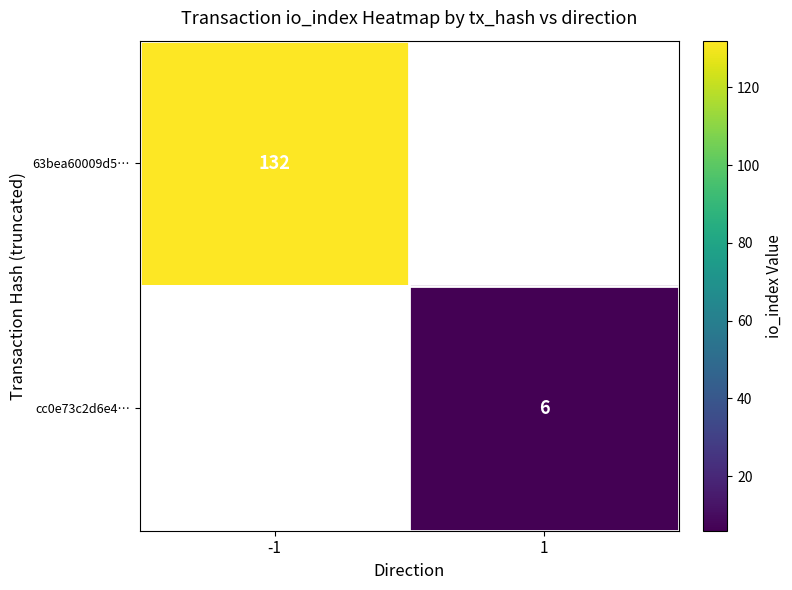

True or false: 63bea60009d5… has a value of 132 at -1.

True